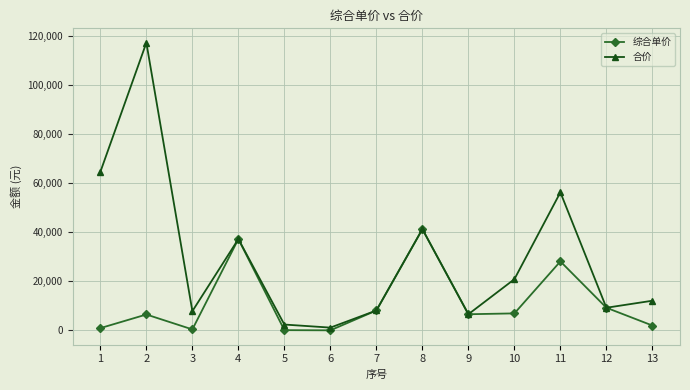

Between 5 and 13, which series saw the biggest shift?

合价